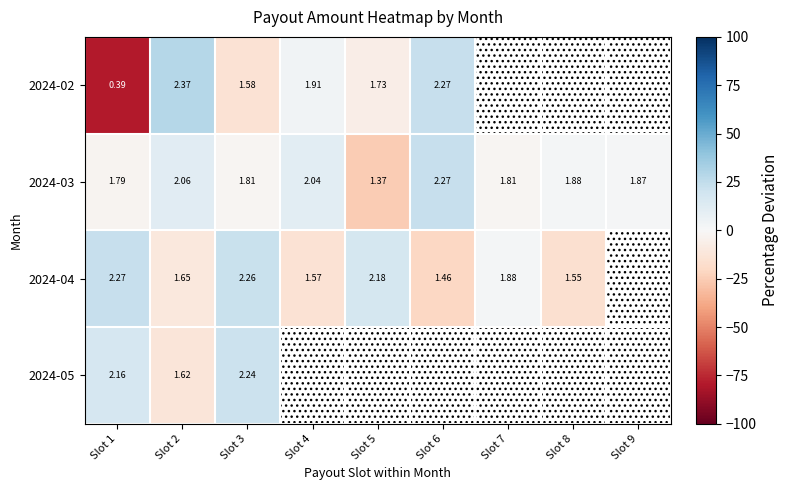

Which series has the largest range (max minus min)?

2024-02